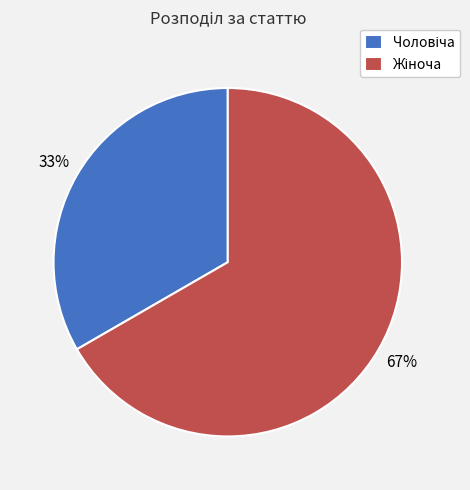

To the nearest percent, what is the average slice percentage?

50%